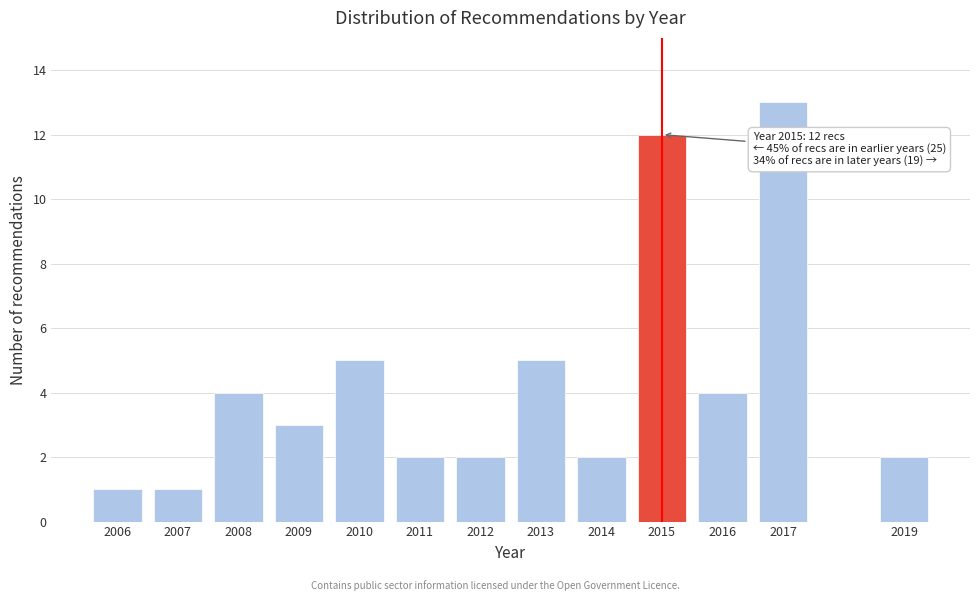

Reading right to left, extract all data points from this chart.

2	13	4	12	2	5	2	2	5	3	4	1	1